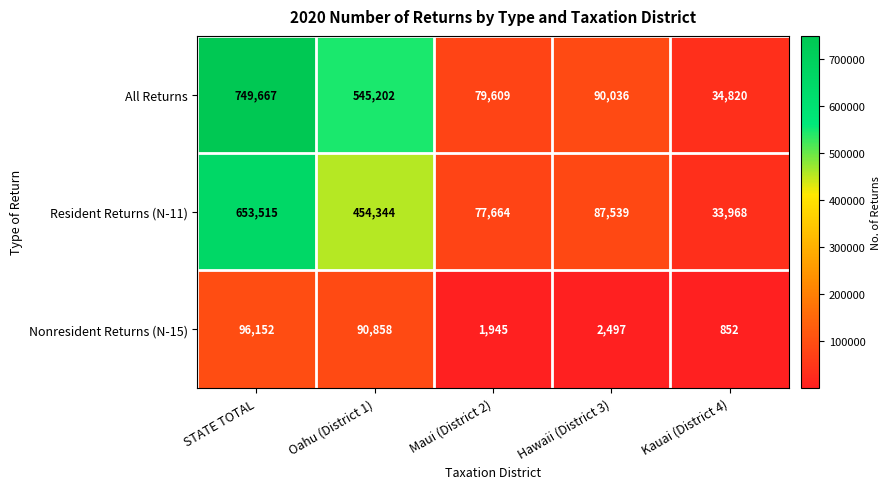

Which series changed the most between Oahu (District 1) and Kauai (District 4)?

All Returns